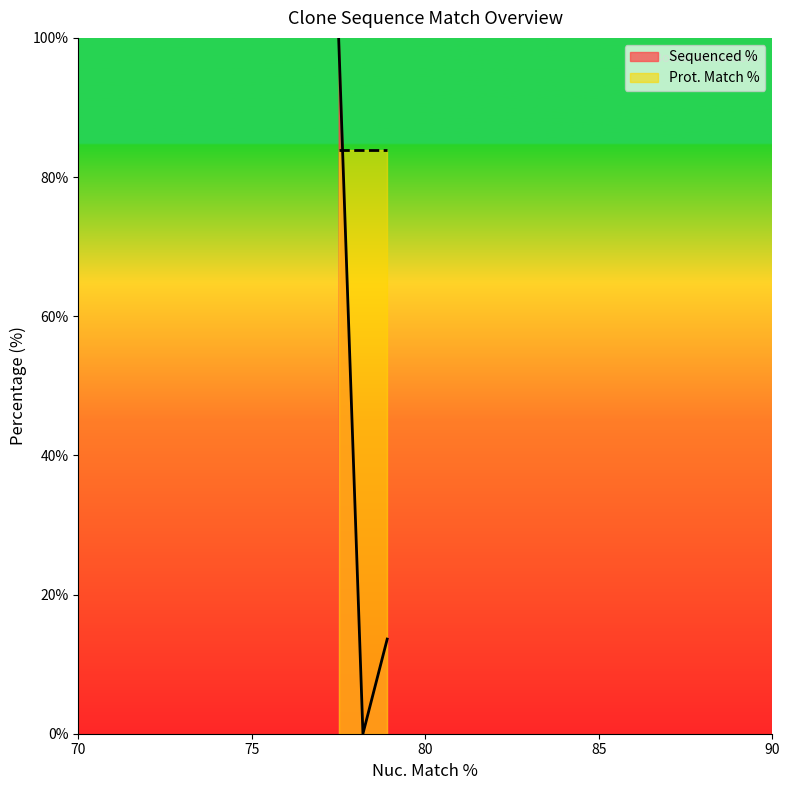

How many lines are shown in the chart?

2